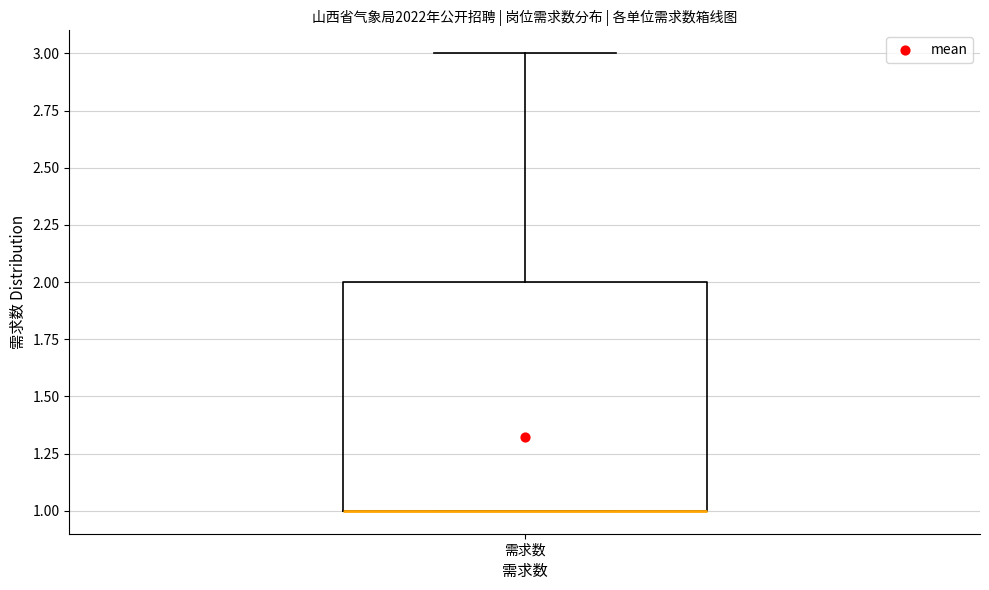

Where is the upper edge of the box for 需求数 on the y-axis? The values are not printed on the chart, so give them approximately, as read against the axis.

2